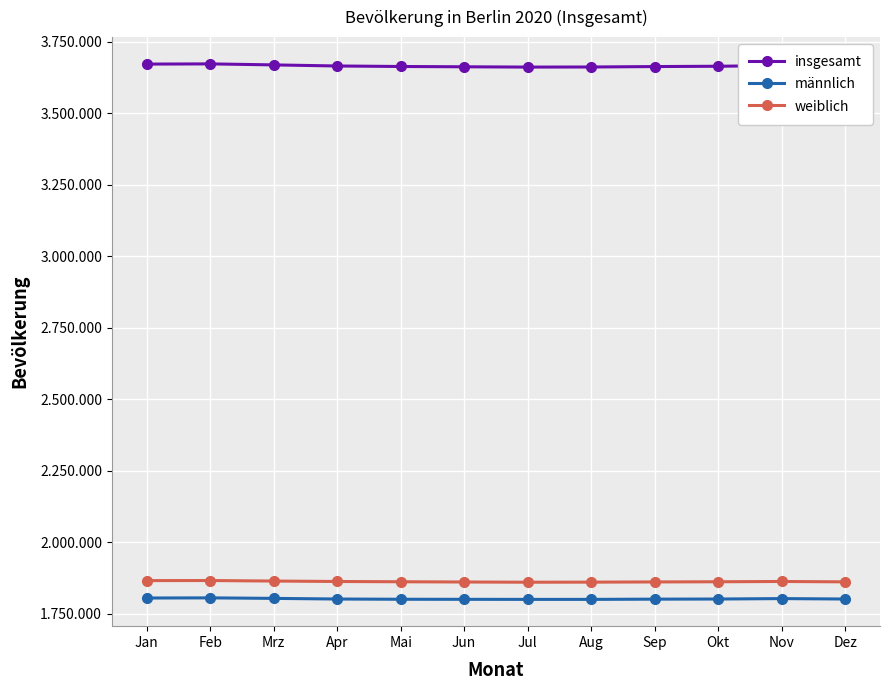

What is the label of the 1st point from the right?

Dez